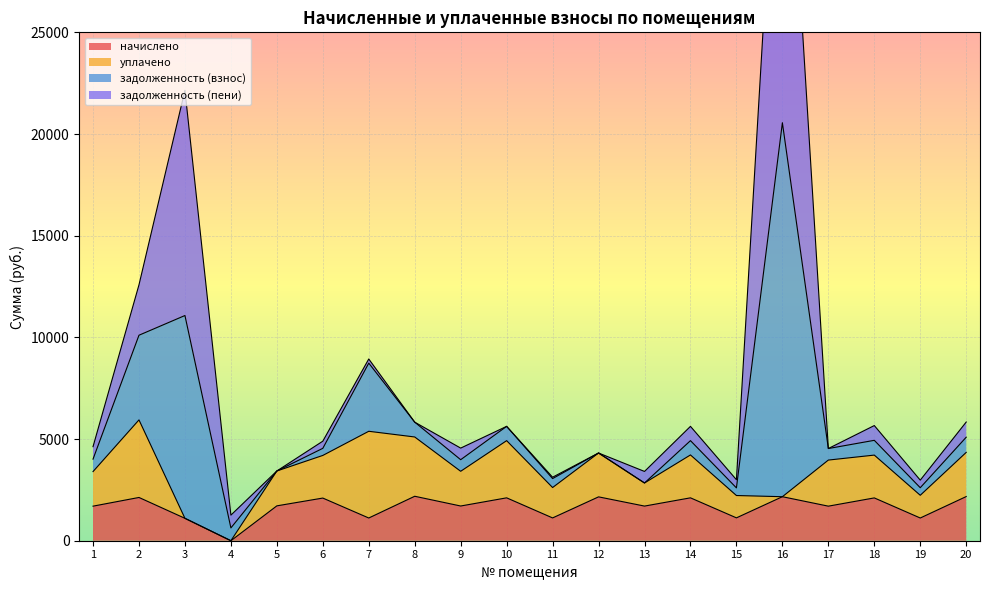

The value of начислено at 5 is 1714.5. True or false?

True